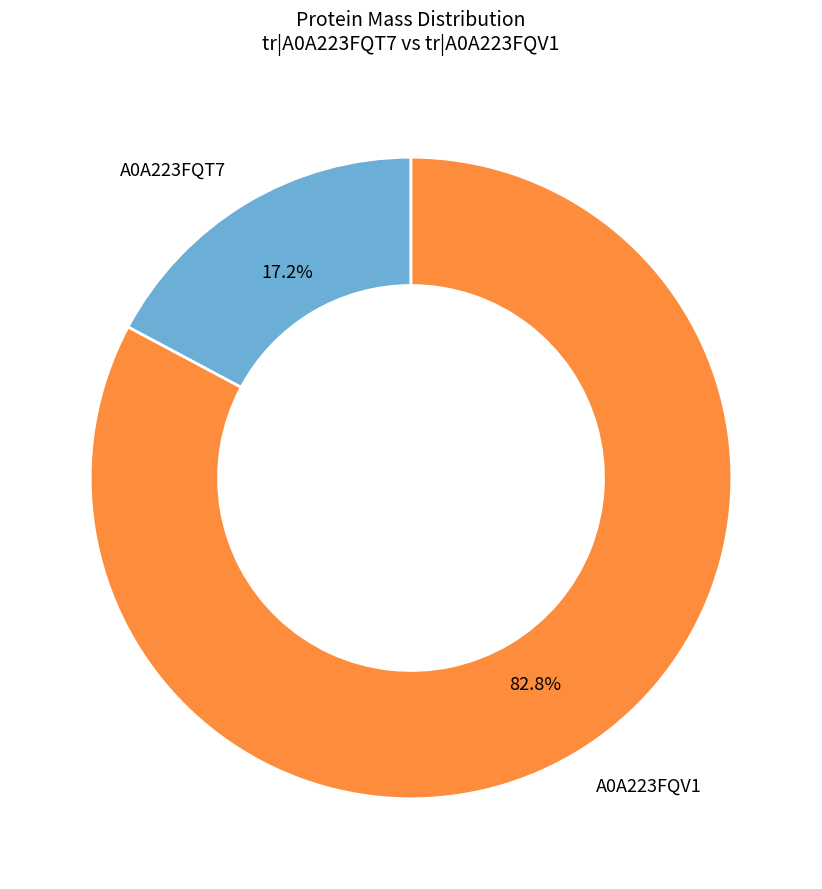

What percentage do A0A223FQT7 and A0A223FQV1 together represent?

100.0%